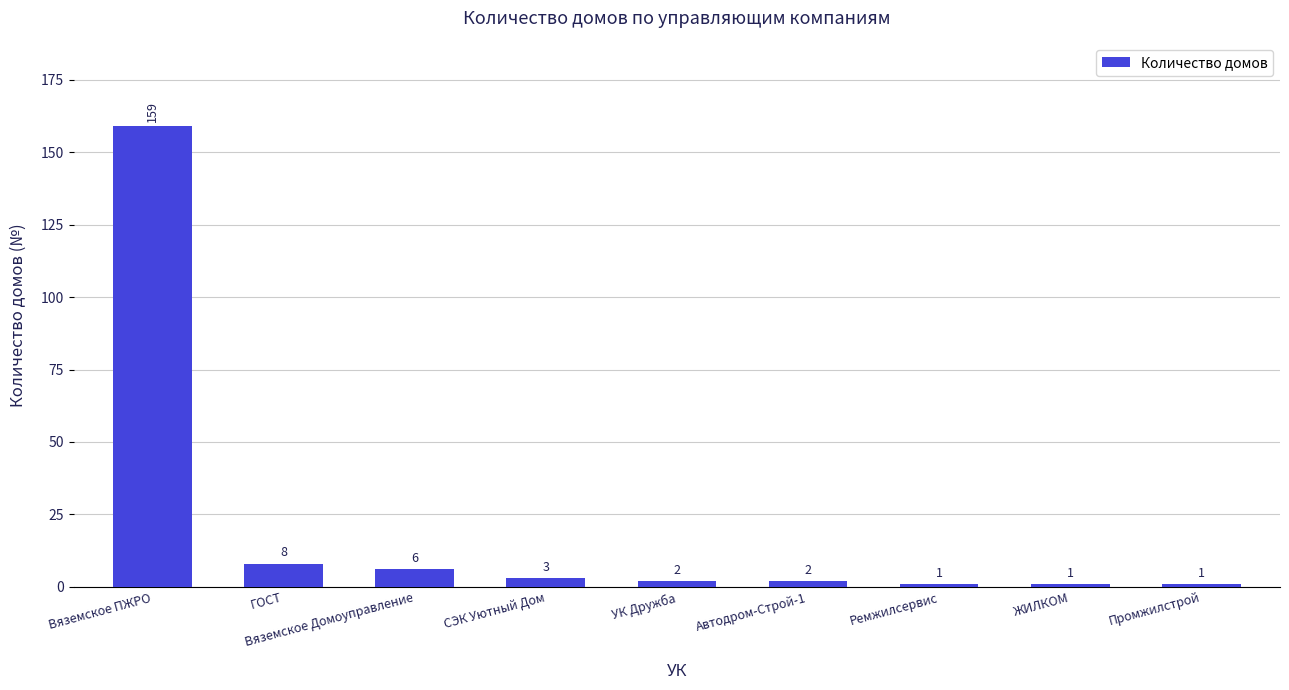

What is the maximum value shown in the chart?

159